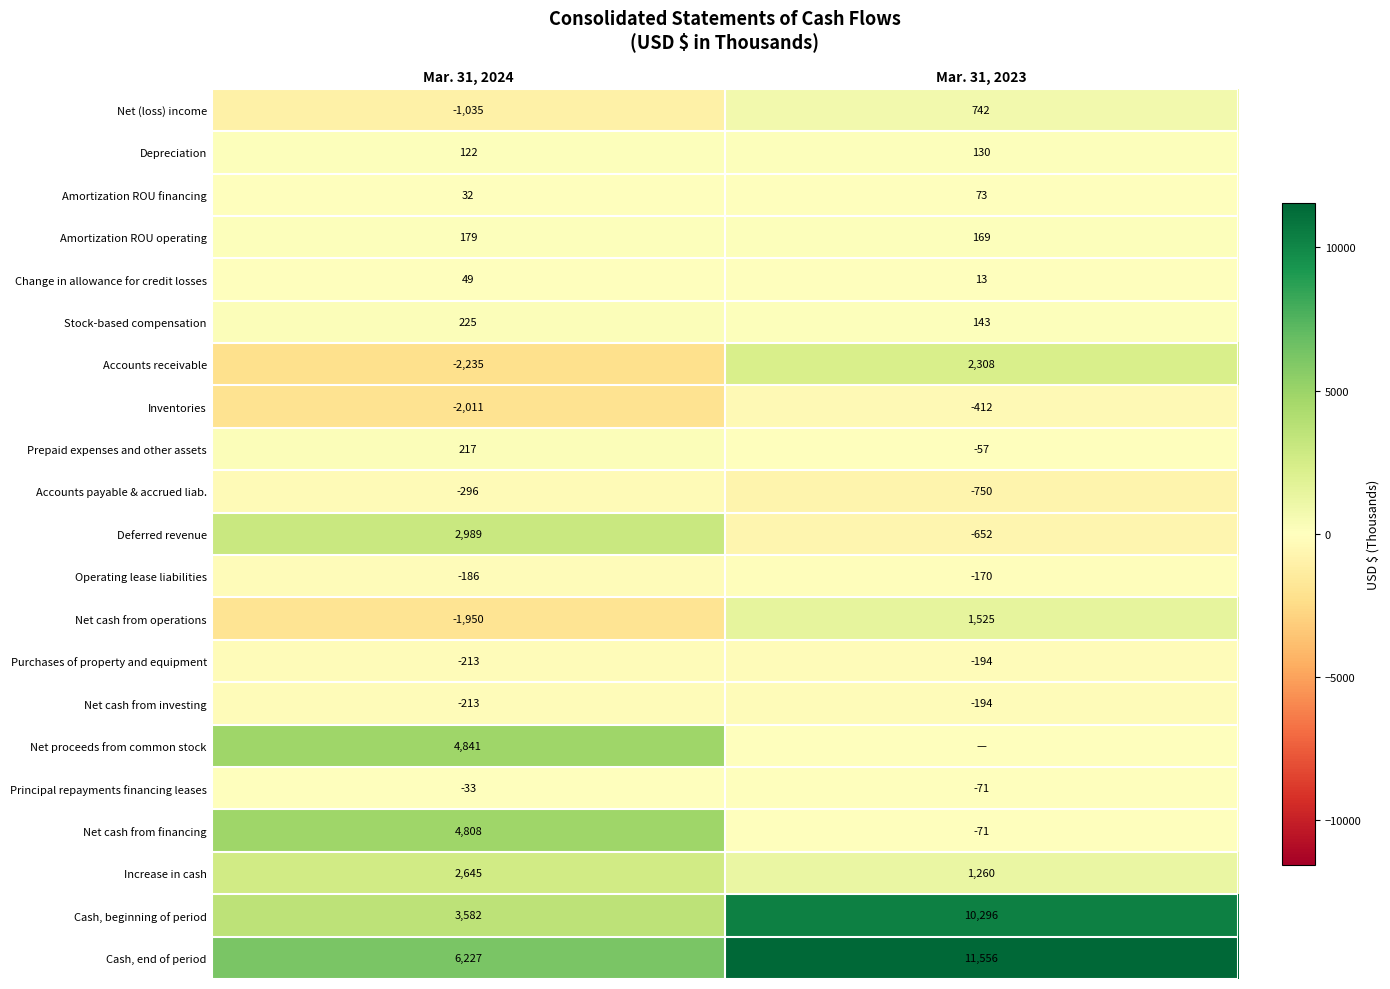

Between Mar. 31, 2024 and Mar. 31, 2023, which is larger?

Mar. 31, 2023